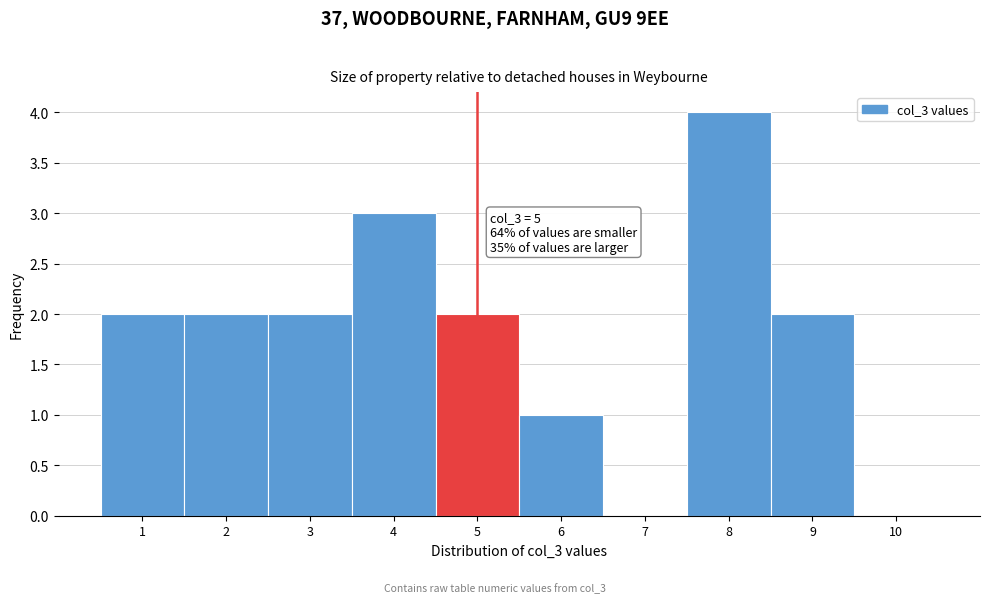

Which range on the x-axis has the tallest bar?

7.5 to 8.5